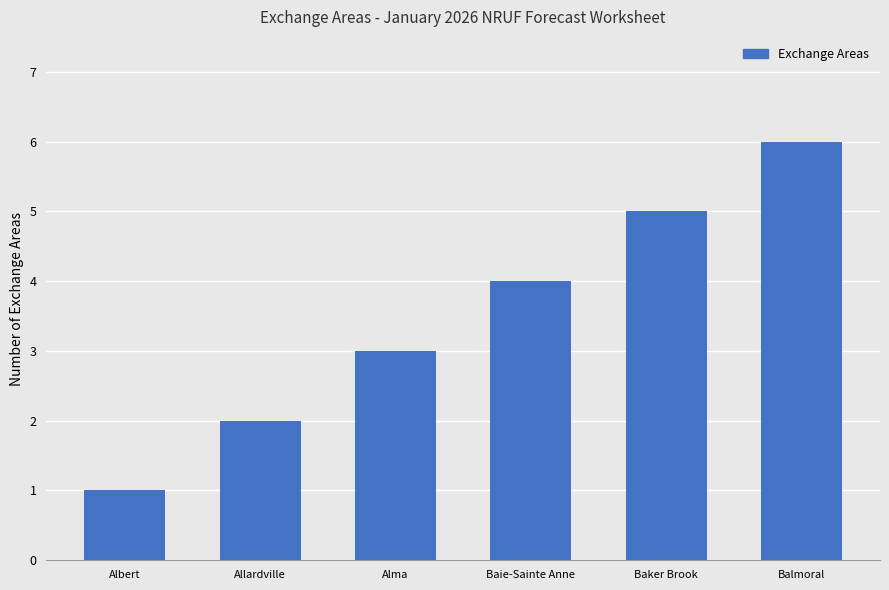

Read the value at Allardville.

2